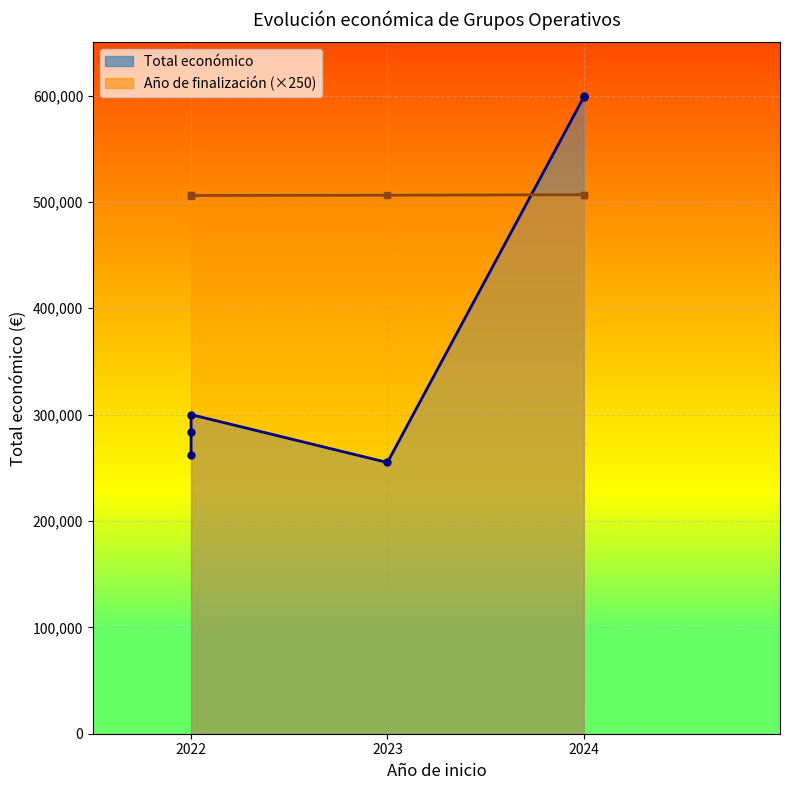

The value of Total económico at 2024 is 245750. True or false?

False